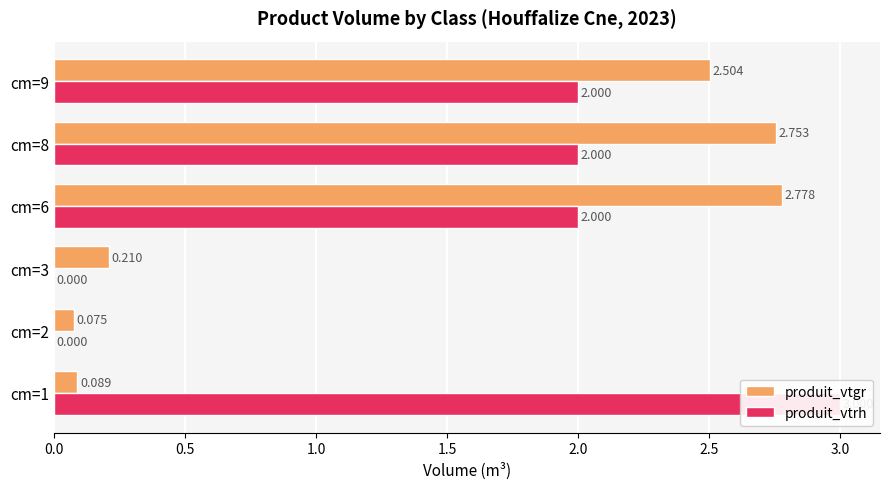

Reading left to right, what are all the values shown in this chart?

produit_vtgr: 0.1	0.1	0.2	2.8	2.8	2.5
produit_vtrh: 3.0	0.0	0.0	2.0	2.0	2.0